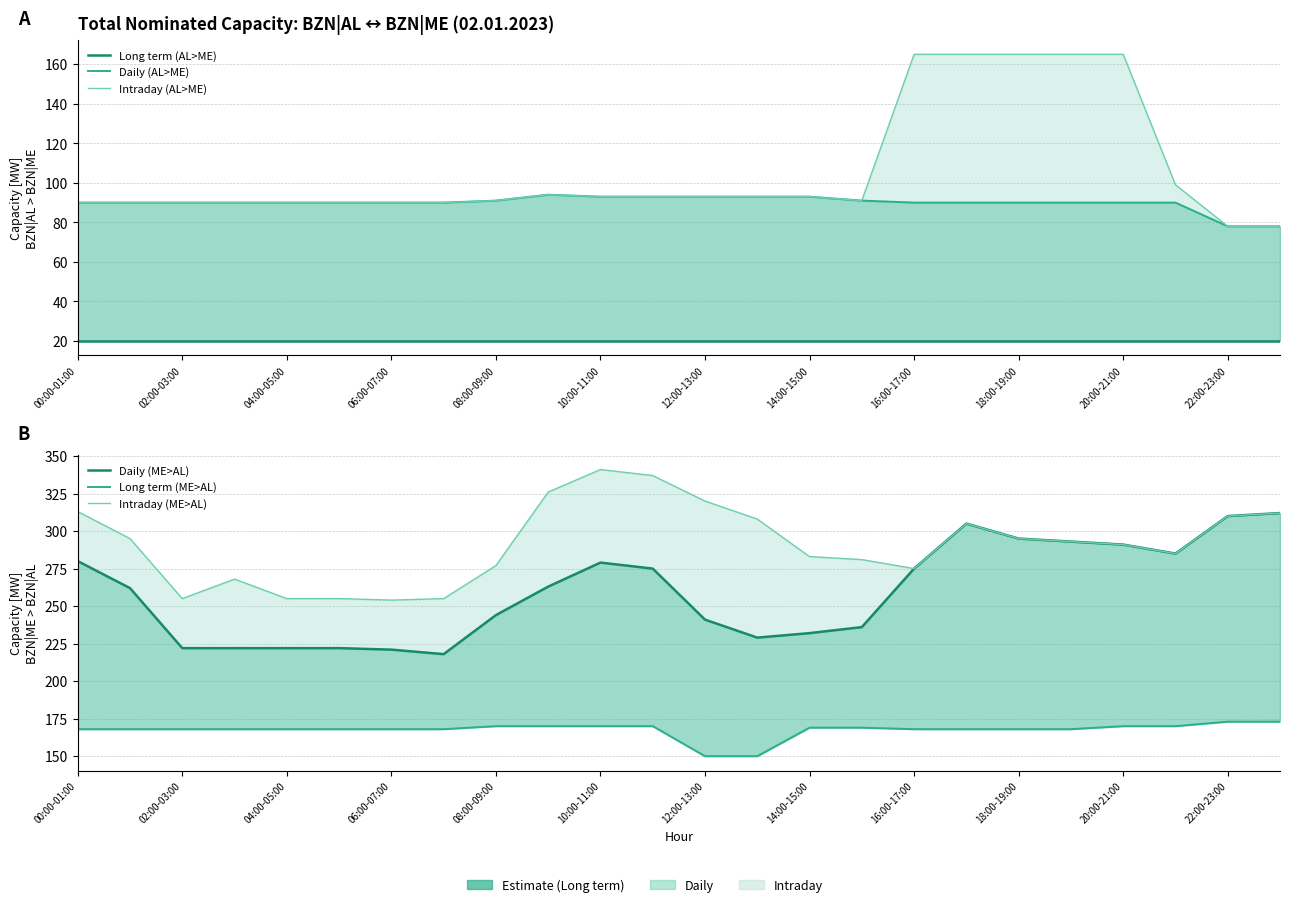

Reading left to right, what are all the values shown in this chart?

Long term (AL>ME): 20	20	20	20	20	20	20	20	20	20	20	20	20	20	20	20	20	20	20	20	20	20	20	20
Daily (AL>ME): 90	90	90	90	90	90	90	90	91	94	93	93	93	93	93	91	90	90	90	90	90	90	78	78
Intraday (AL>ME): 90	90	90	90	90	90	90	90	91	94	93	93	93	93	93	91	165	165	165	165	165	99	78	78
Daily (ME>AL): 280	262	222	222	222	222	221	218	244	263	279	275	241	229	232	236	275	305	295	293	291	285	310	312
Long term (ME>AL): 168	168	168	168	168	168	168	168	170	170	170	170	150	150	169	169	168	168	168	168	170	170	173	173
Intraday (ME>AL): 313	295	255	268	255	255	254	255	277	326	341	337	320	308	283	281	275	305	295	293	291	285	310	312